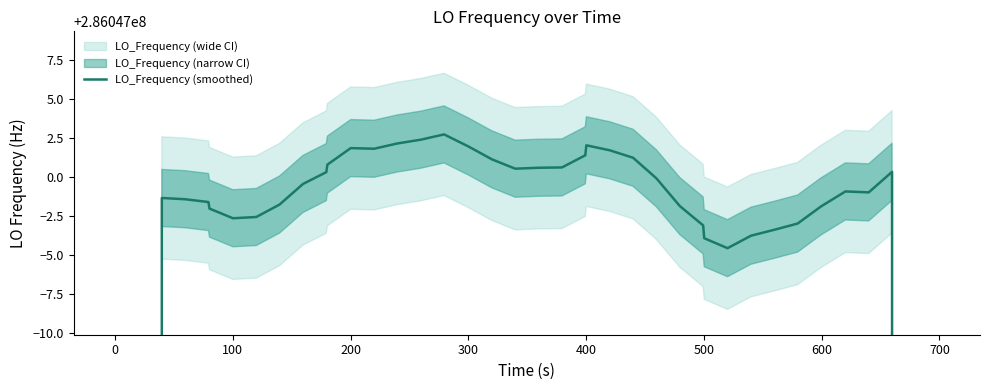

What is the greatest value displayed?

286047002.7